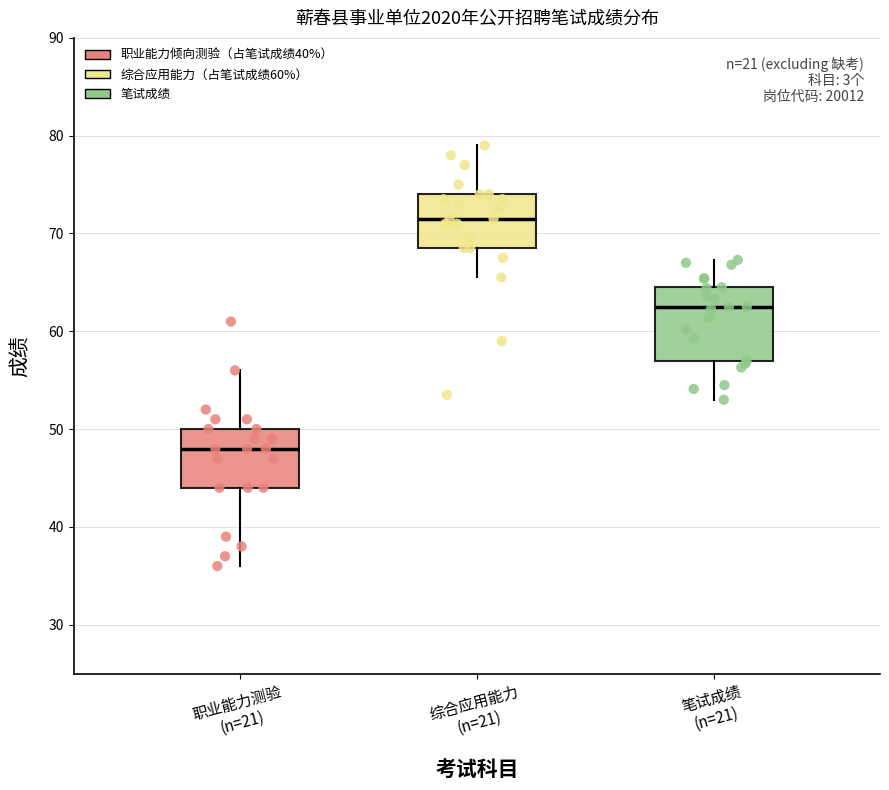

Reading left to right, transcribe this box plot: for each box, give where its median line is, the range the box spans, and where its two whiskers end, as read against the y-axis. The values are not printed on the chart, so give them approximately, as read against the axis.

职业能力测验 (n=21): median 48, box 44 to 50, whiskers 36 to 56
综合应用能力 (n=21): median 72, box 69 to 74, whiskers 66 to 79
笔试成绩 (n=21): median 63, box 57 to 65, whiskers 53 to 67